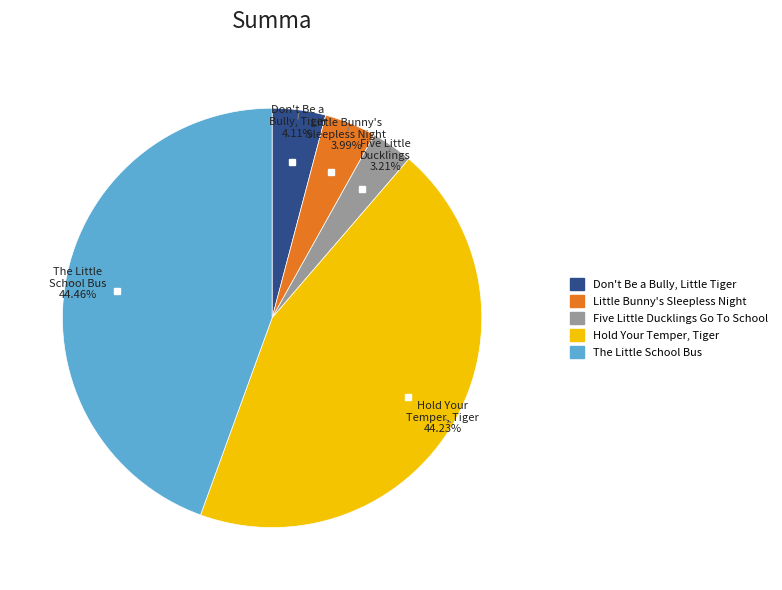

What portion of the pie excludes Little Bunny's Sleepless Night?

96.0%